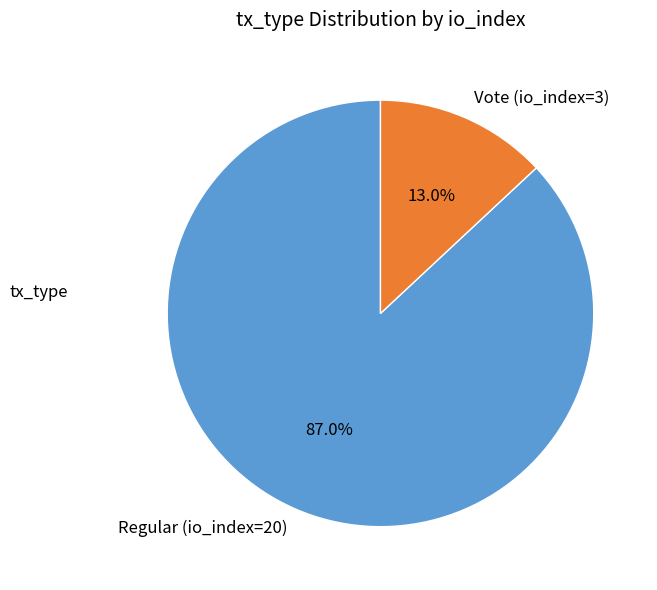

Does Regular (io_index=20) represent more than half of the total?

Yes